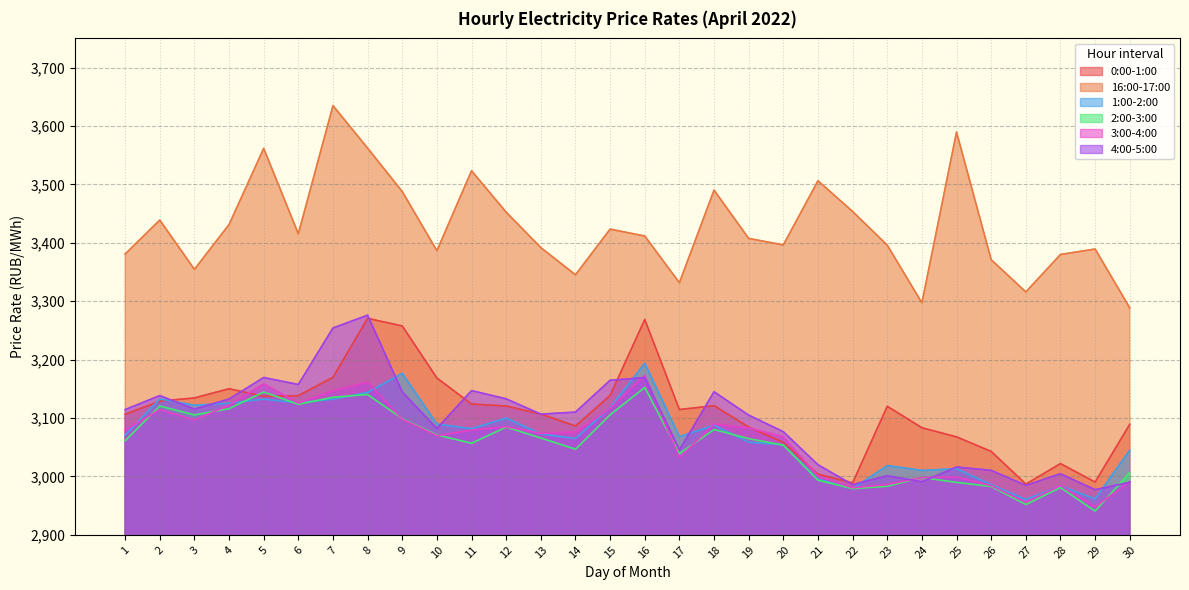

How many distinct data groups are displayed?

6